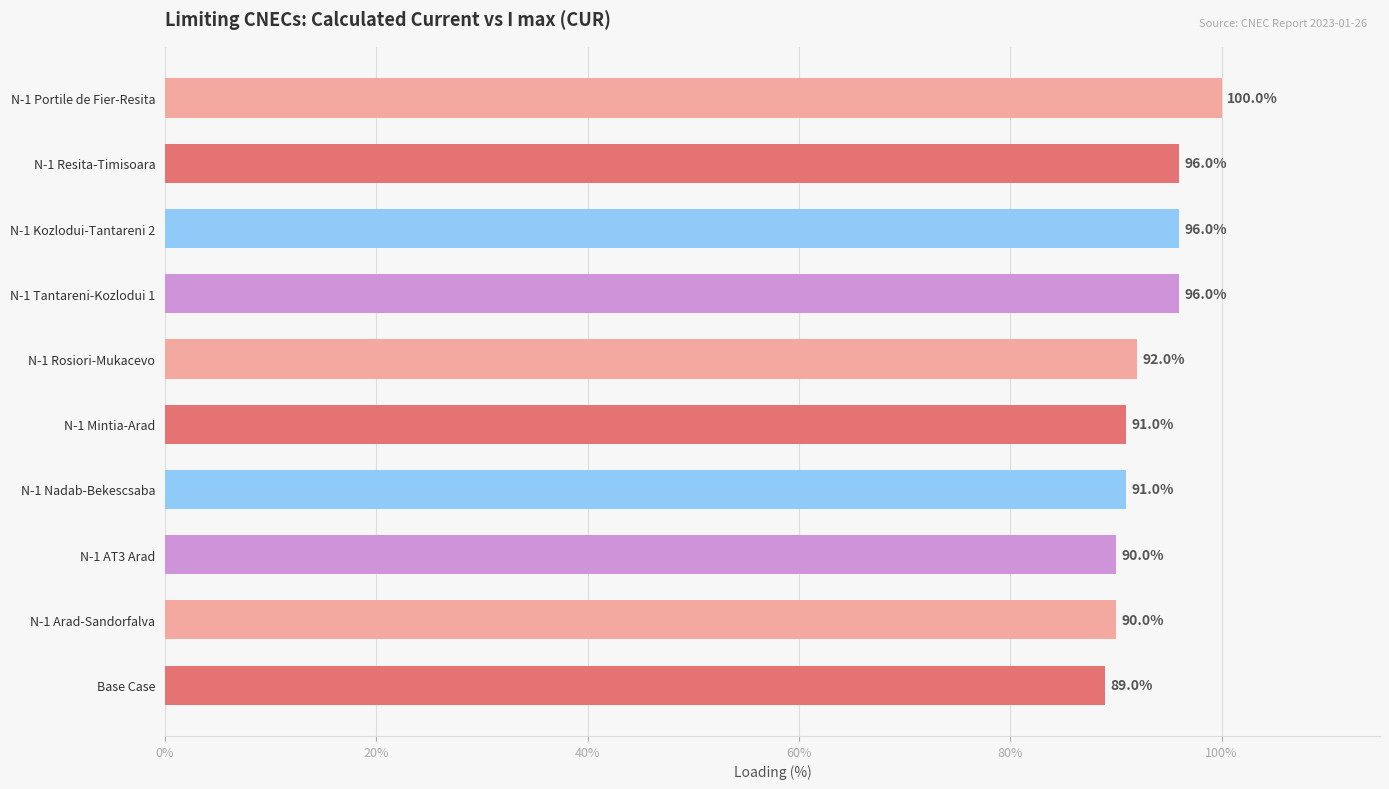

Reading top to bottom, extract all data points from this chart.

100	96	96	96	92	91	91	90	90	89